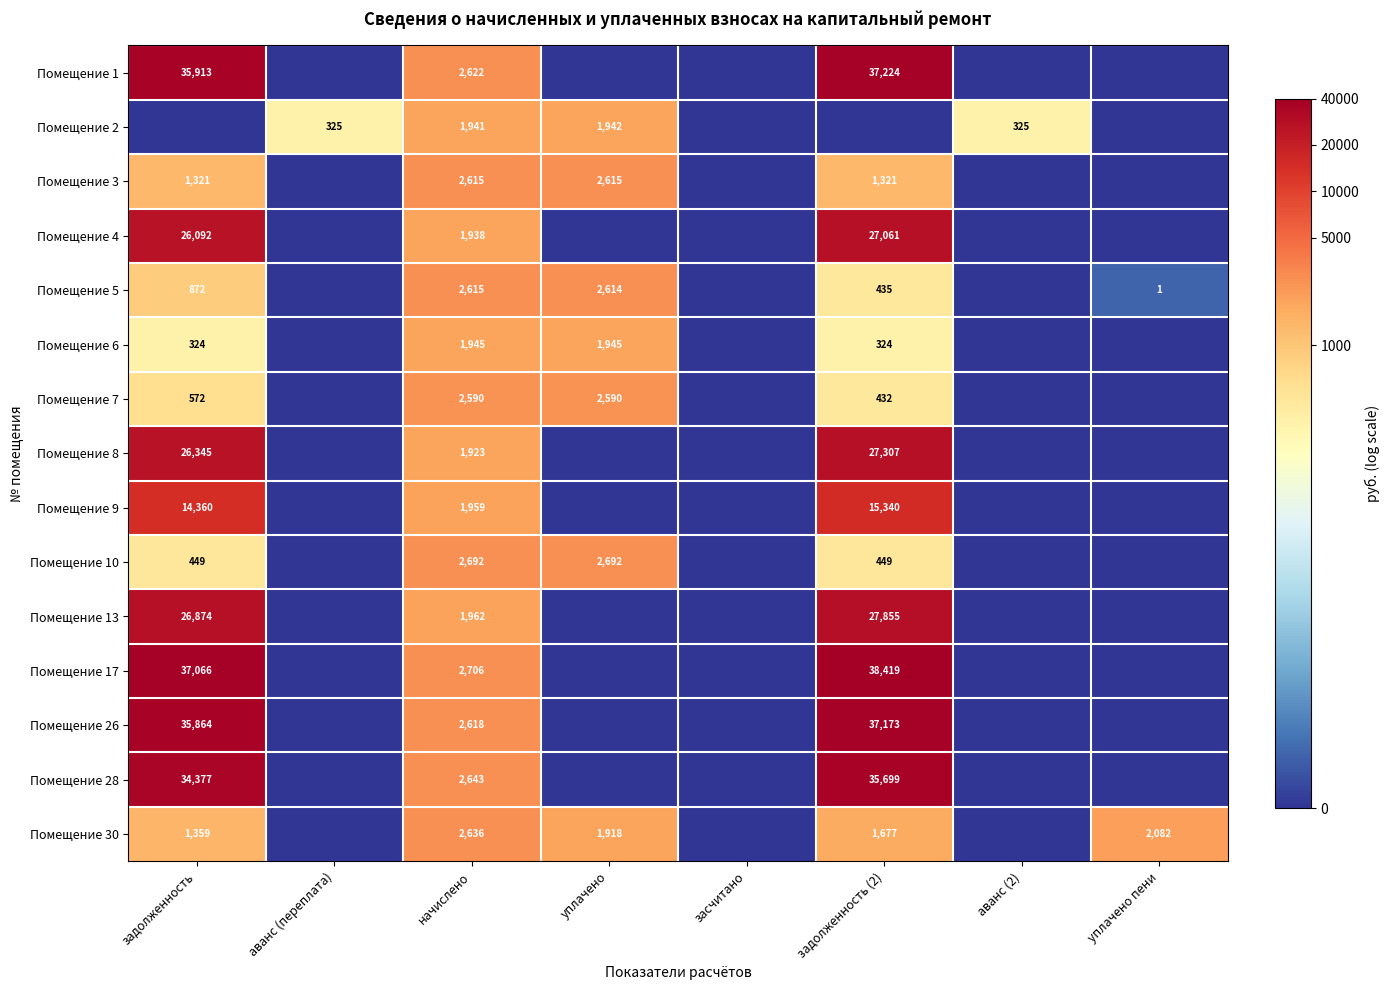

True or false: Помещение 28 has a value of 21684 at задолженность (2).

False